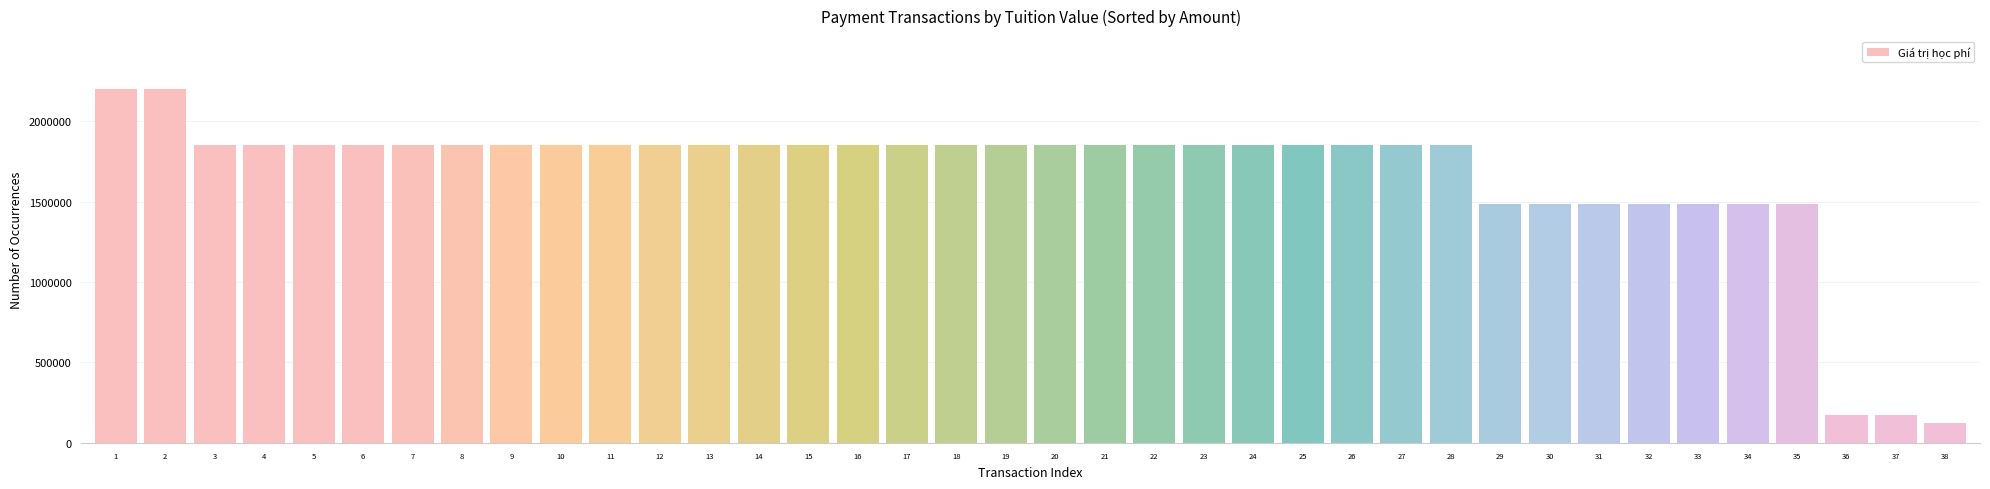

The value at 24 is 1855000. True or false?

True